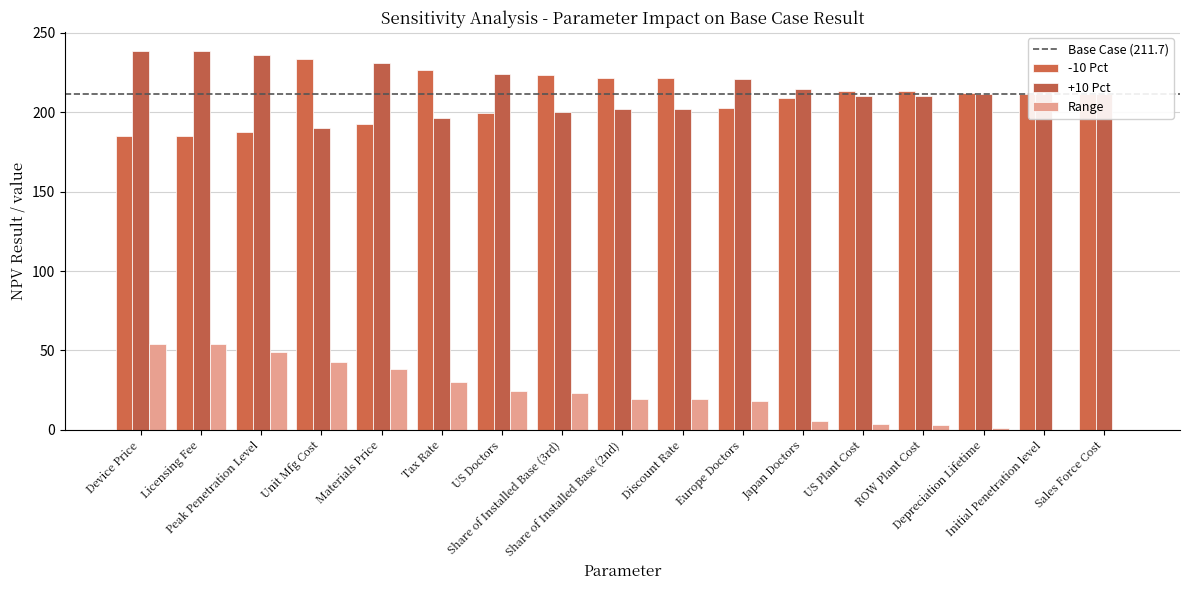

Are the bars horizontal?

No